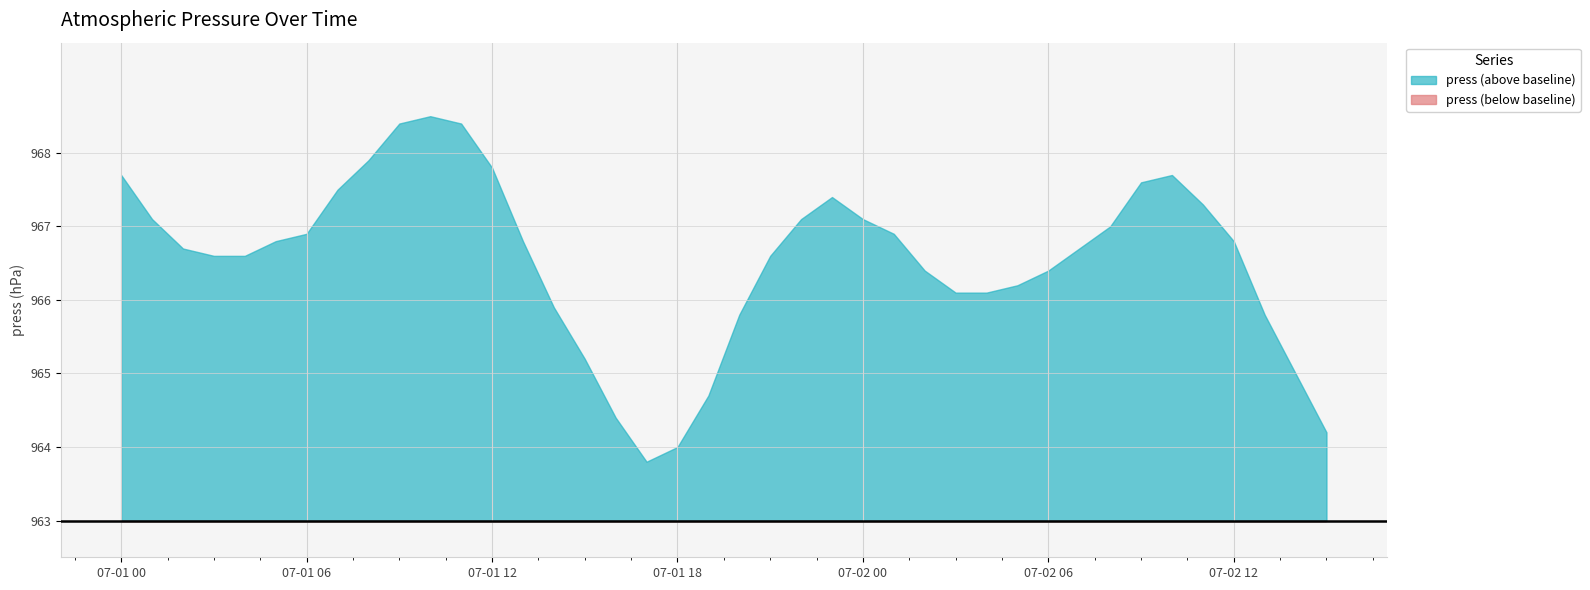

What is the ratio of the value at 2022-07-02 10:00 to the value at 2022-07-01 12:00?

1.0